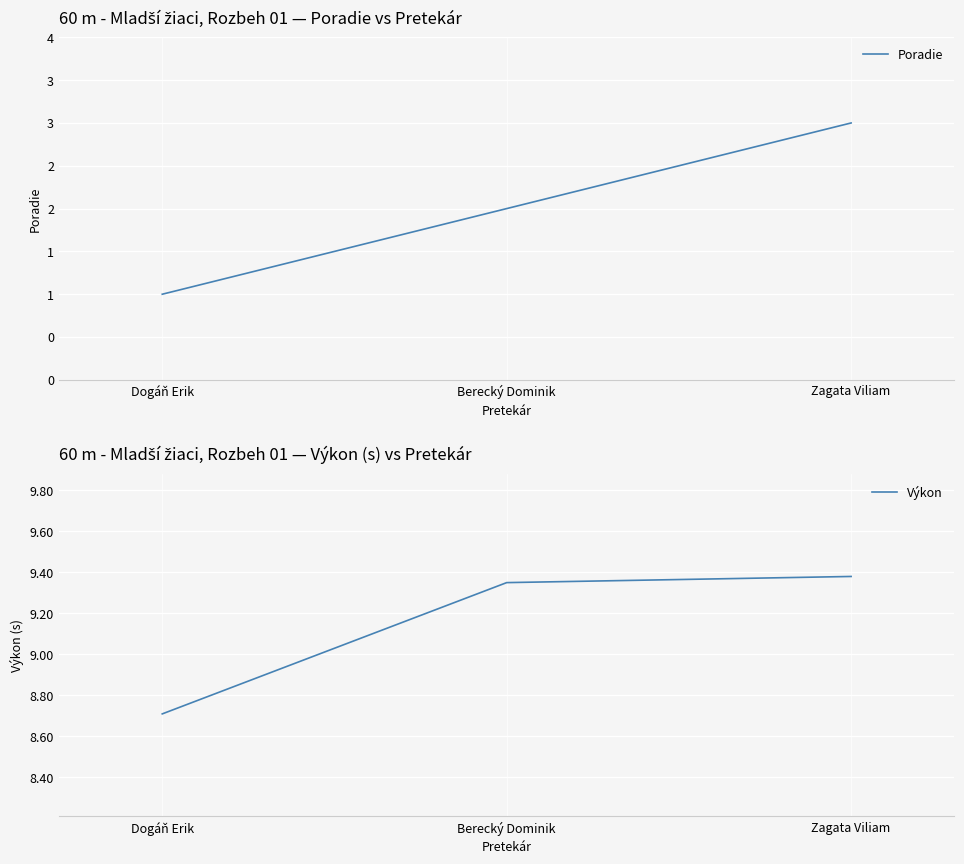

What is the average value of the Výkon series?

9.1